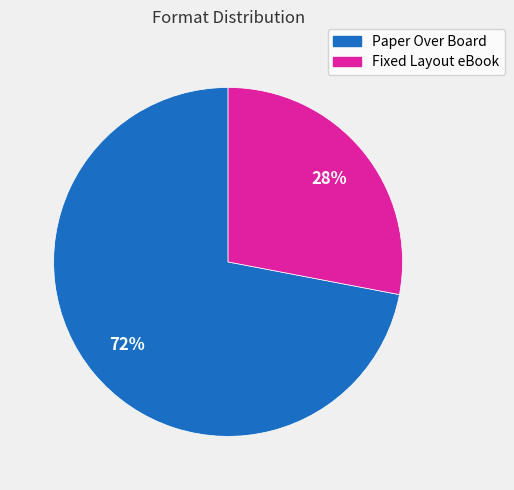

Combined, do Fixed Layout eBook and Paper Over Board account for over 50%?

Yes